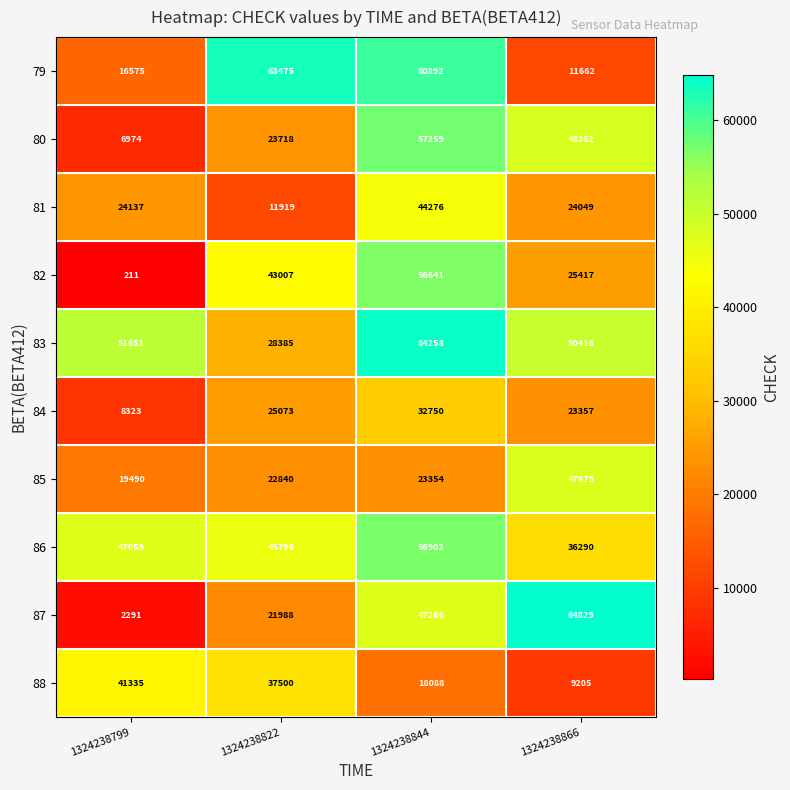

What is the difference between the 84 values at 1324238844 and 1324238866?

9393